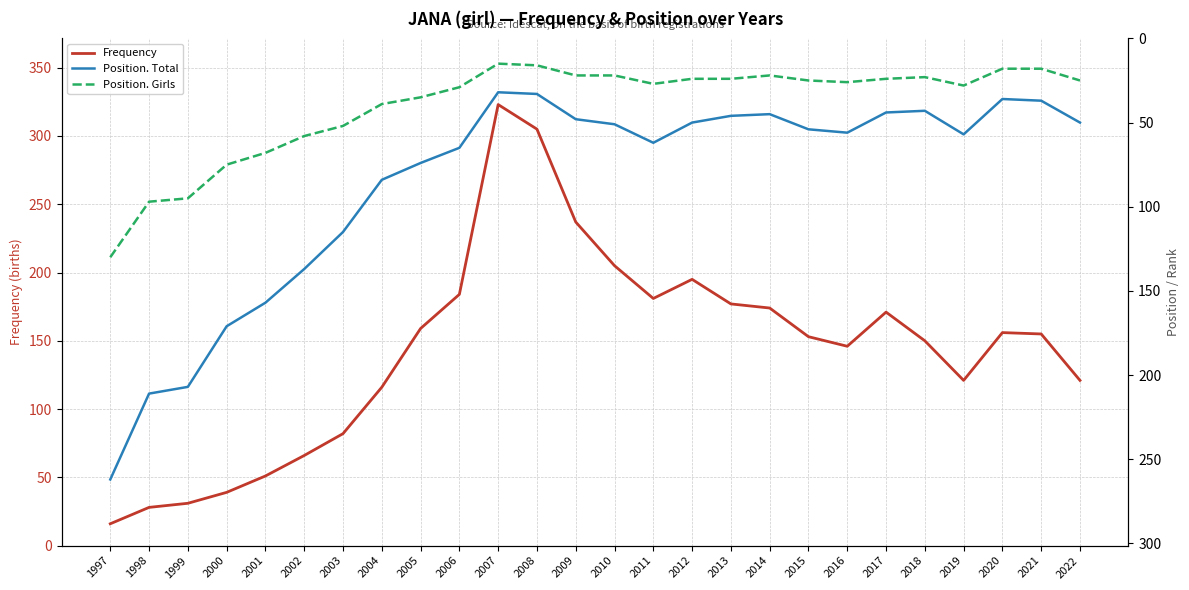

What is the difference between the highest and lowest values at 2022?

96